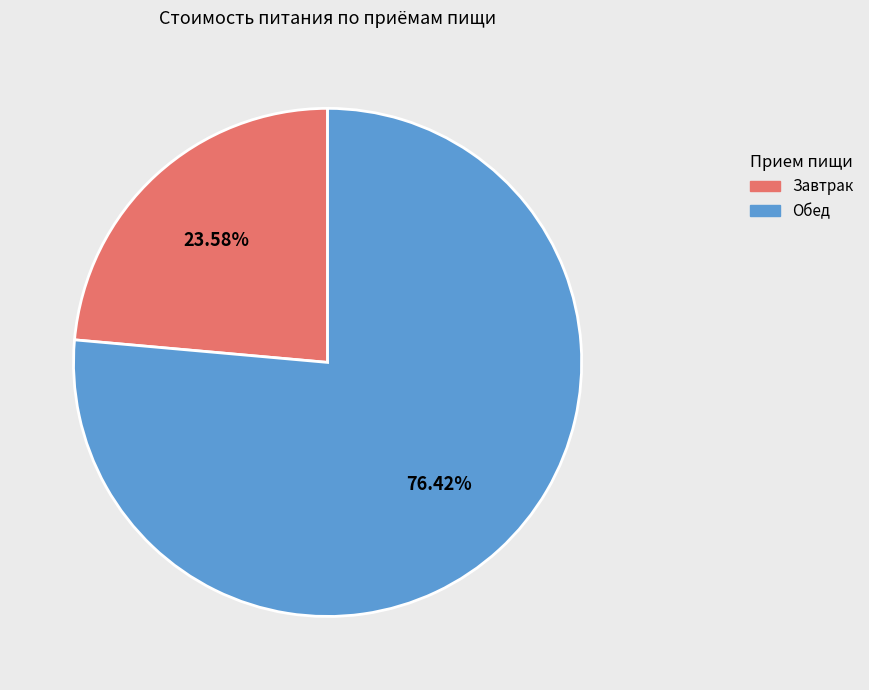

What is the total percentage of Завтрак and Обед?

100.0%